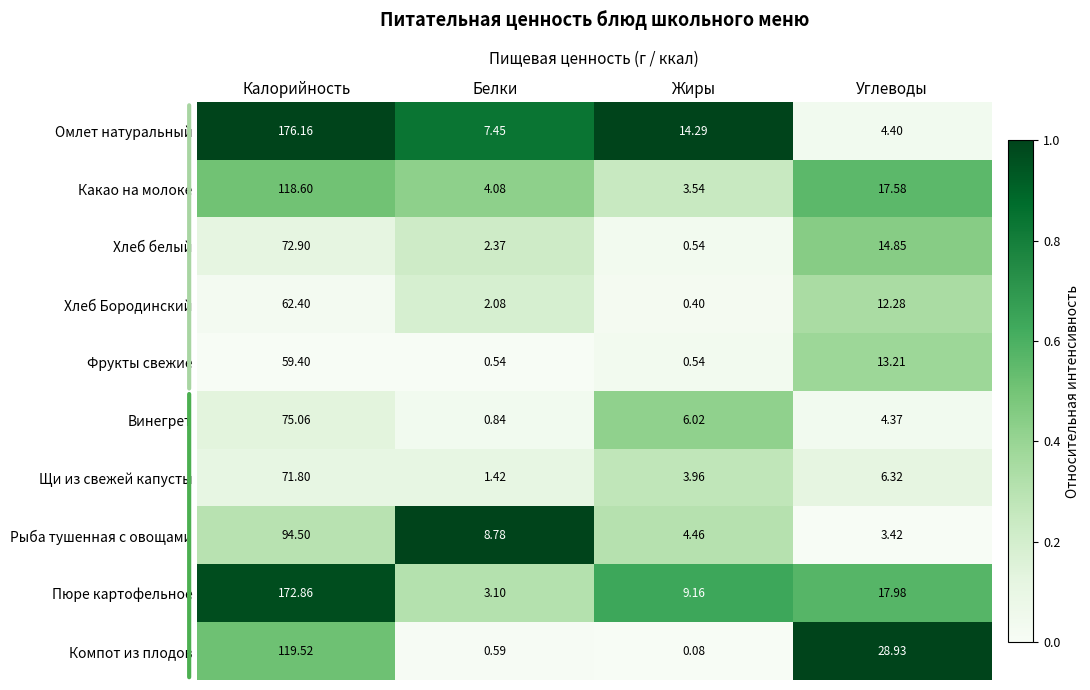

At which category is the sum across all series the highest?

Калорийность